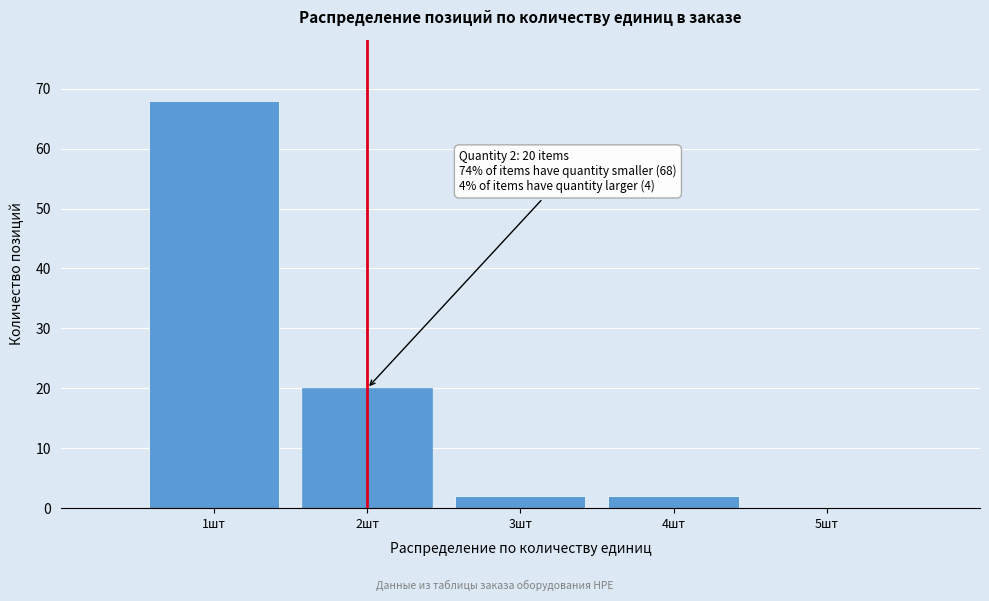

Which range on the x-axis has the tallest bar?

0.5 to 1.5